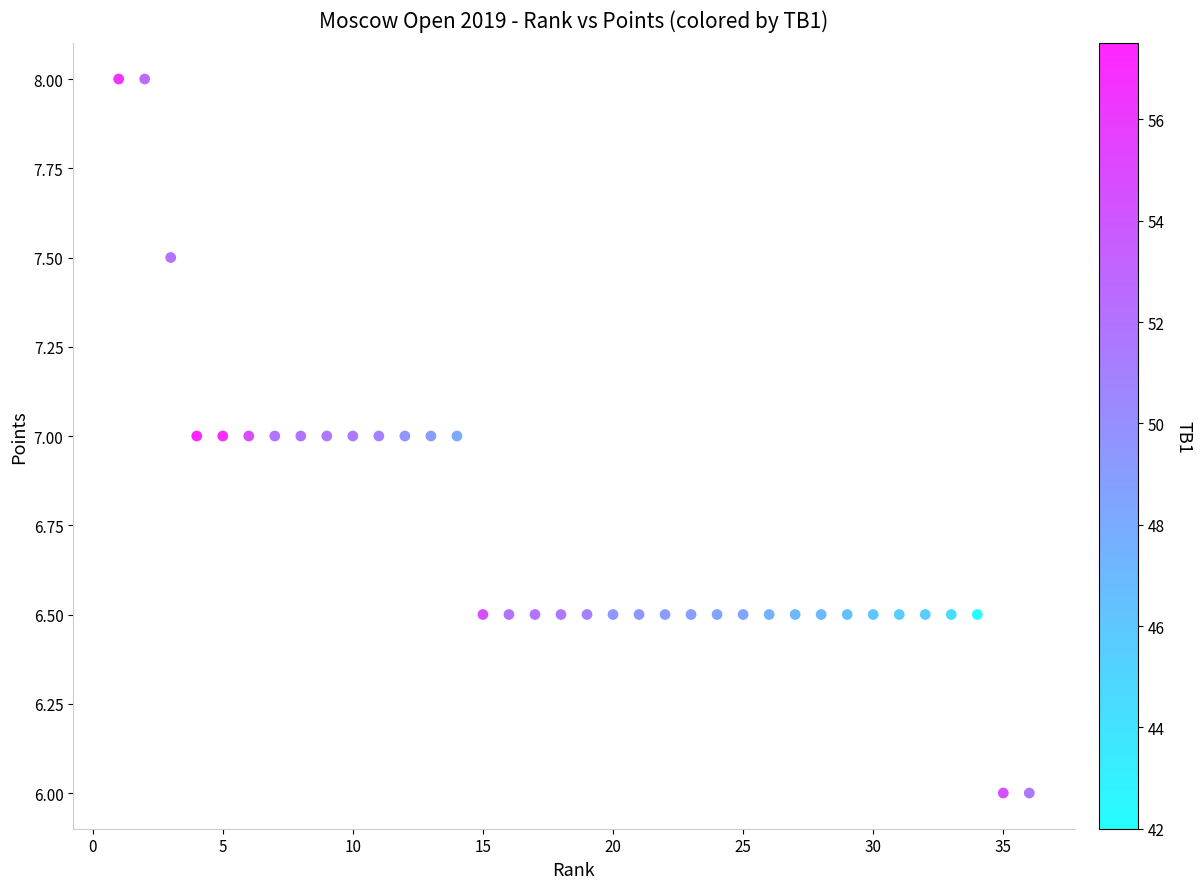

What is the range of X values (max minus min)?

35.0